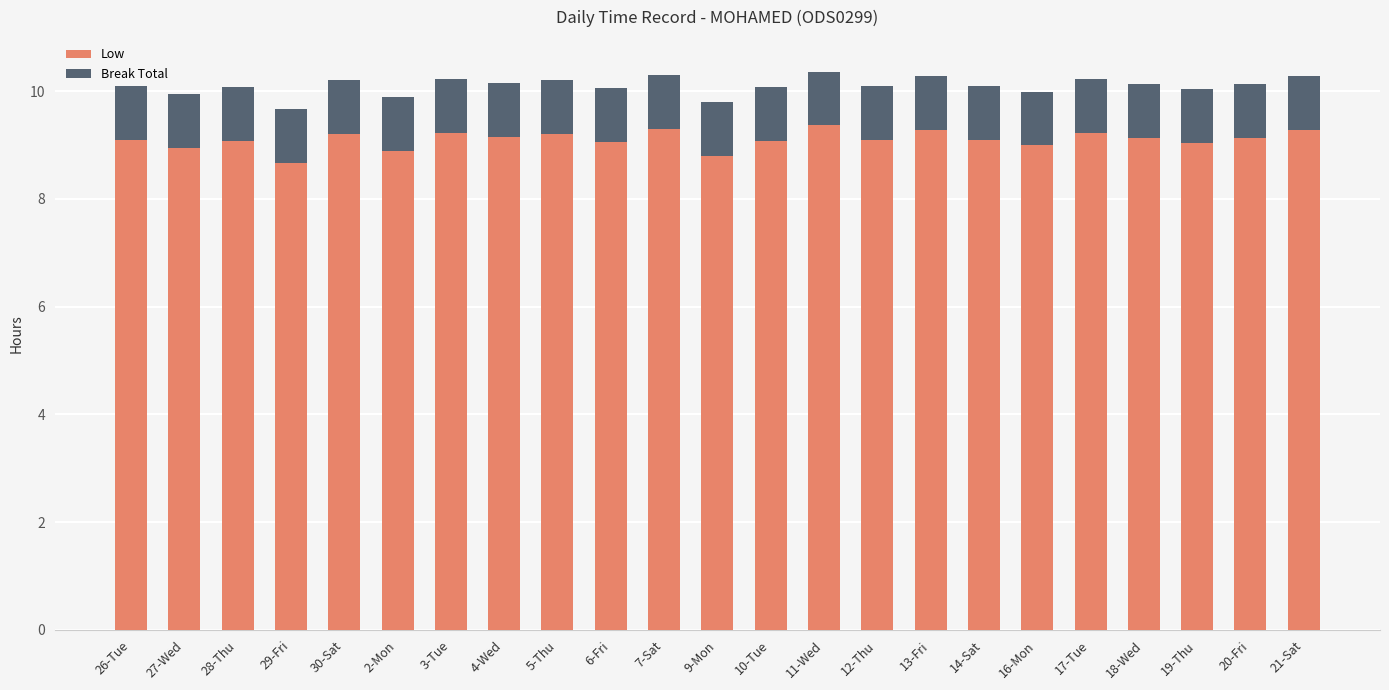

What are all the series names shown in the legend?

Low, Break Total